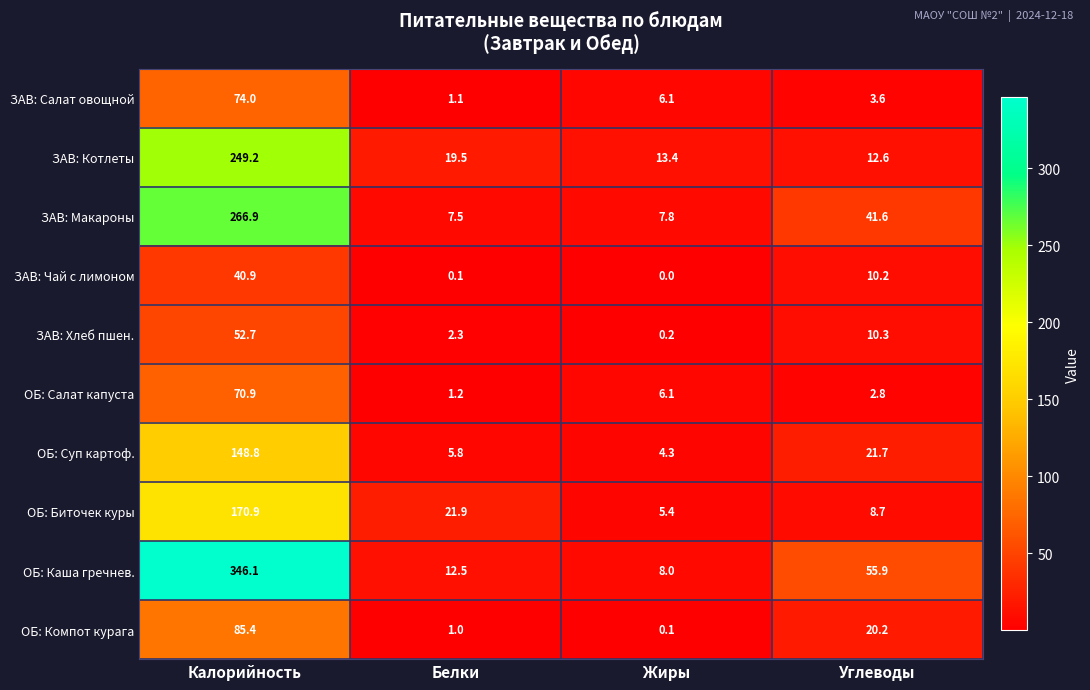

What is the difference between the ЗАВ: Чай с лимоном values at Жиры and Углеводы?

10.2